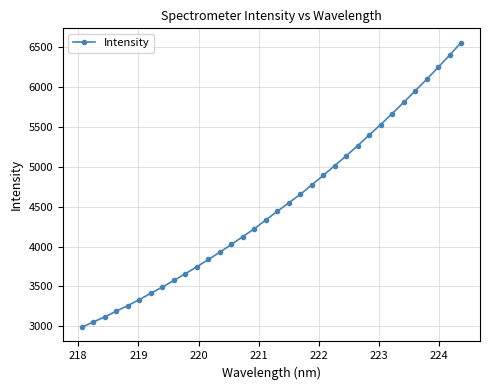

What is the difference between the second highest and second lowest values?

3348.2